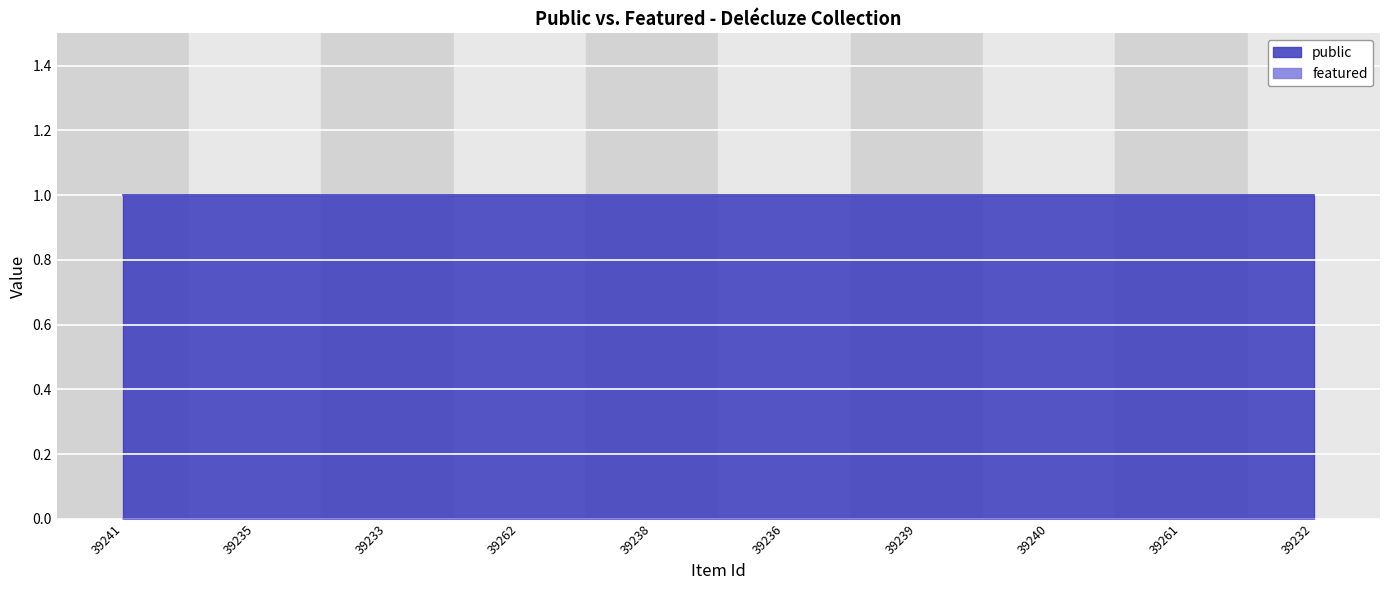

The value of public at 39261 is 1. True or false?

True